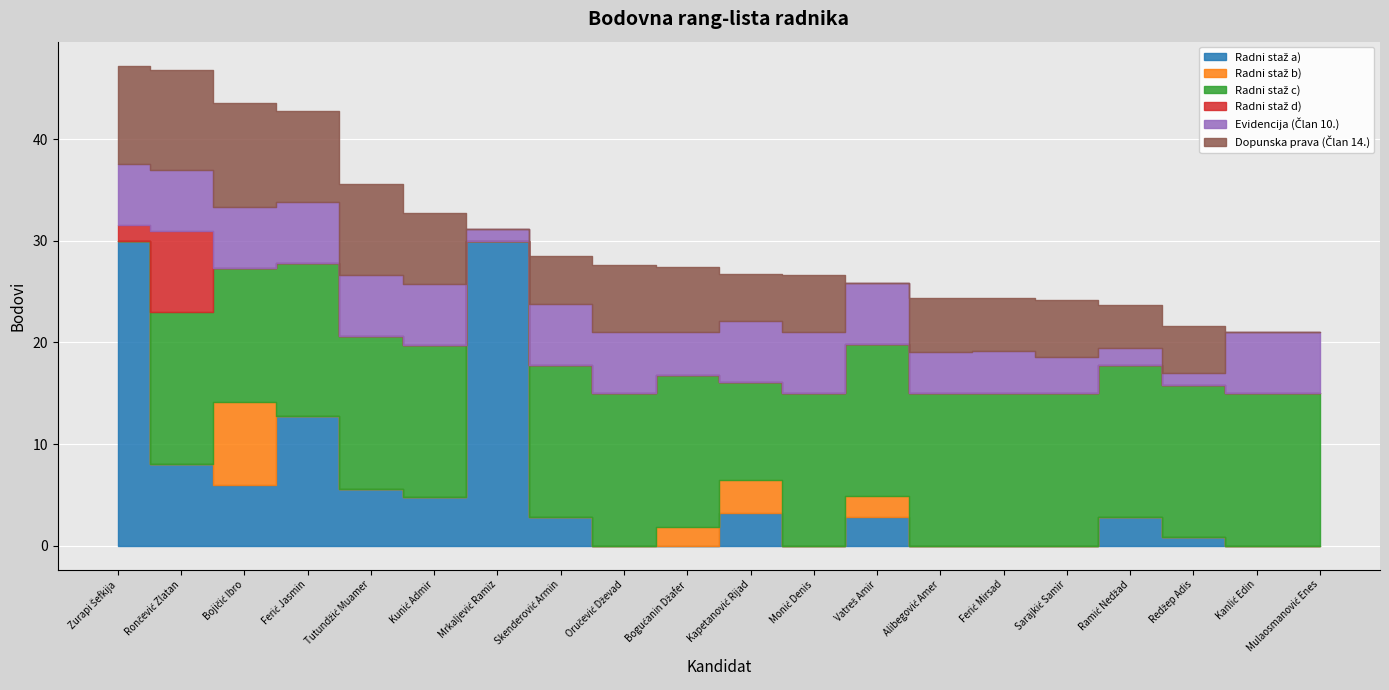

What are all the series names shown in the legend?

Radni staž a), Radni staž b), Radni staž c), Radni staž d), Evidencija (Član 10.), Dopunska prava (Član 14.)